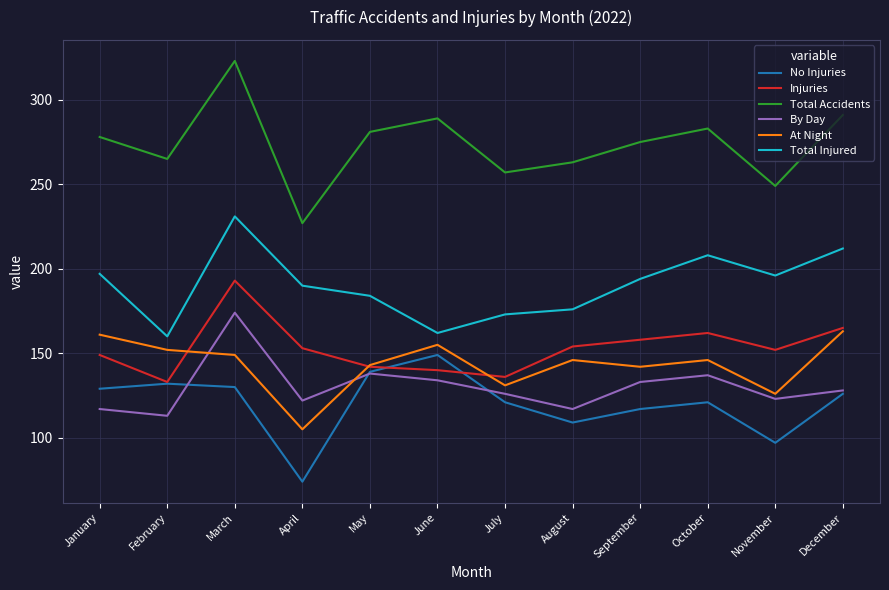

Where is At Night nearest to the value 134?

July